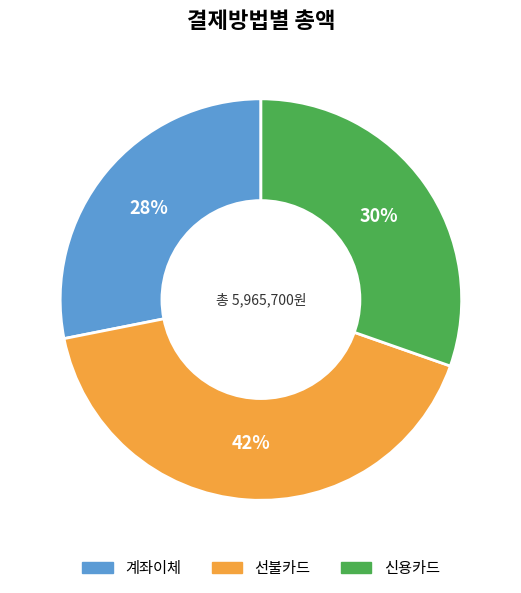

Count the number of slices in the pie.

3